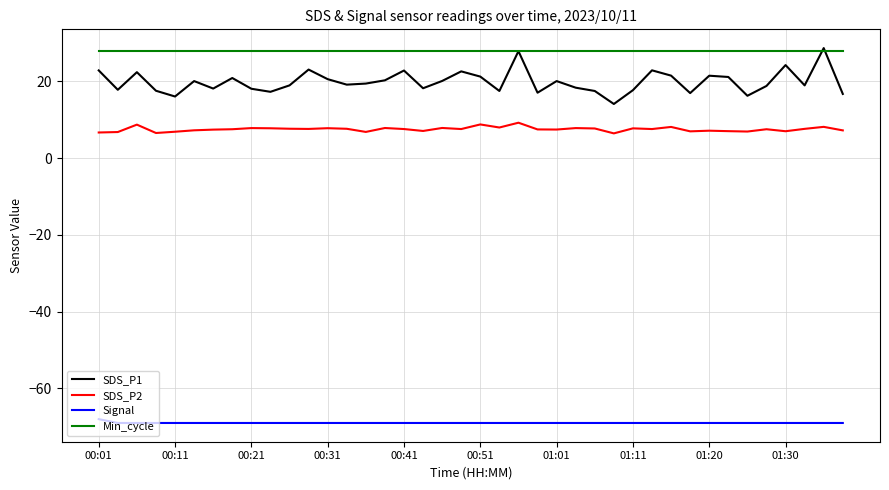

True or false: SDS_P2 and Signal intersect in this chart.

False